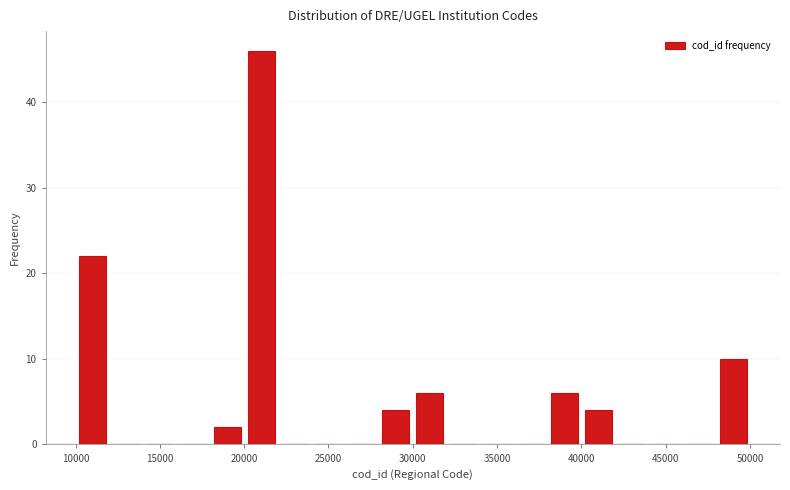

Reading left to right, list every bar in this chart as the range it spans on the x-axis followed by its height. Neither the bar edges nor the heights are printed on the chart, so give them approximately, as read against the axes.

10000 to 12000: 22
12000 to 14000: 0
14000 to 16000: 0
16000 to 18000: 0
18000 to 20000: 2
20000 to 22000: 46
22000 to 24000: 0
24000 to 26000: 0
26000 to 28000: 0
28000 to 30000: 4
30000 to 32000: 6
32000 to 34000: 0
34000 to 36000: 0
36000 to 38000: 0
38000 to 40000: 6
40000 to 42000: 4
42000 to 44000: 0
44000 to 46000: 0
46000 to 48000: 0
48000 to 50000: 10